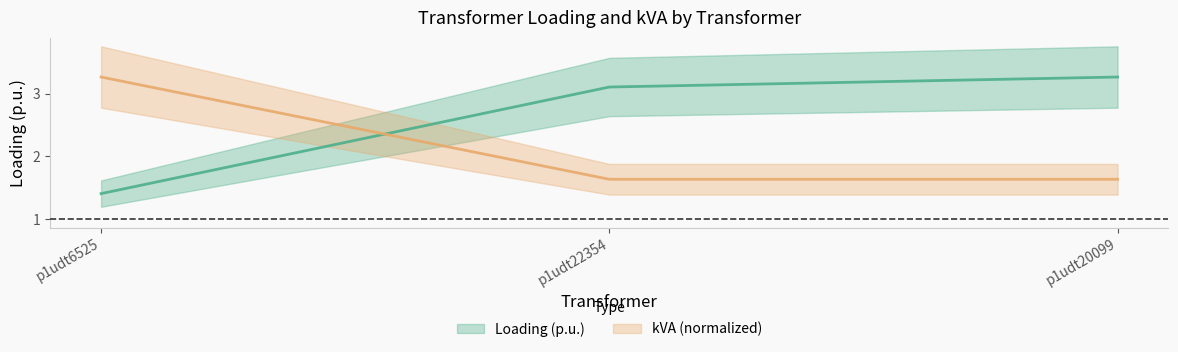

What is the spread (max minus min) of values at p1udt20099?

1.6